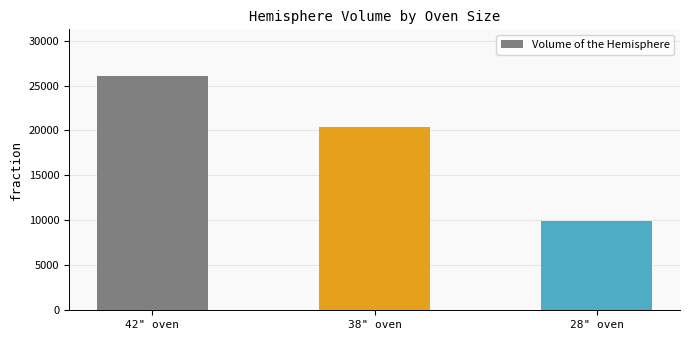

What is the approximate value at 42" oven?

26045.2